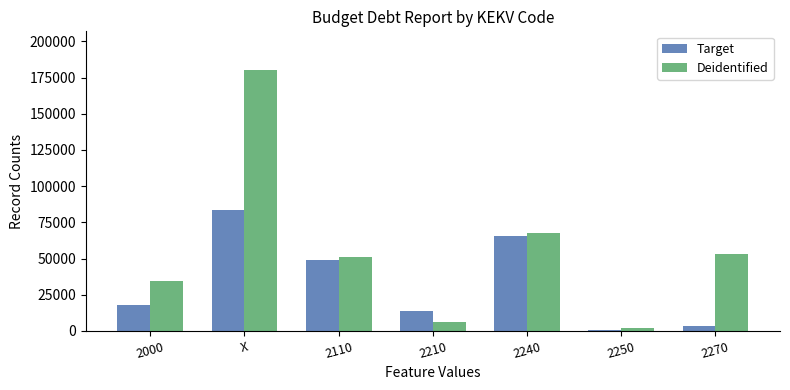

Is it true that Target equals 65666.9 at 2240?

True